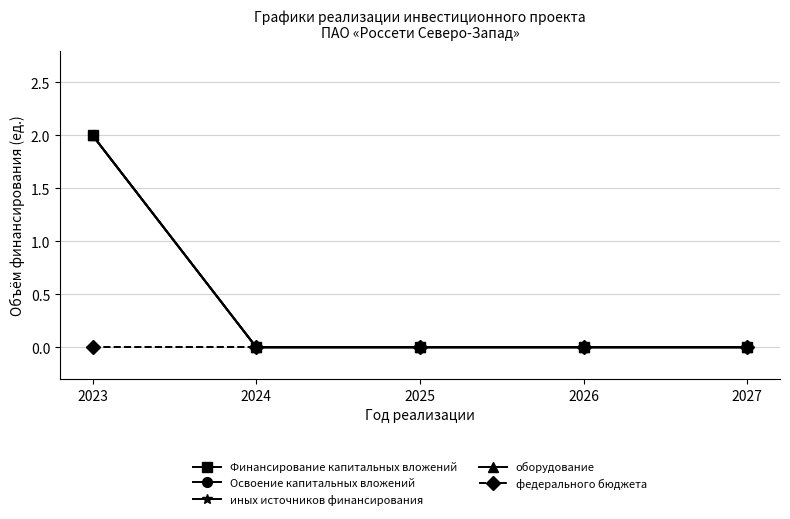

True or false: федерального бюджета and Освоение капитальных вложений cross at least once.

False